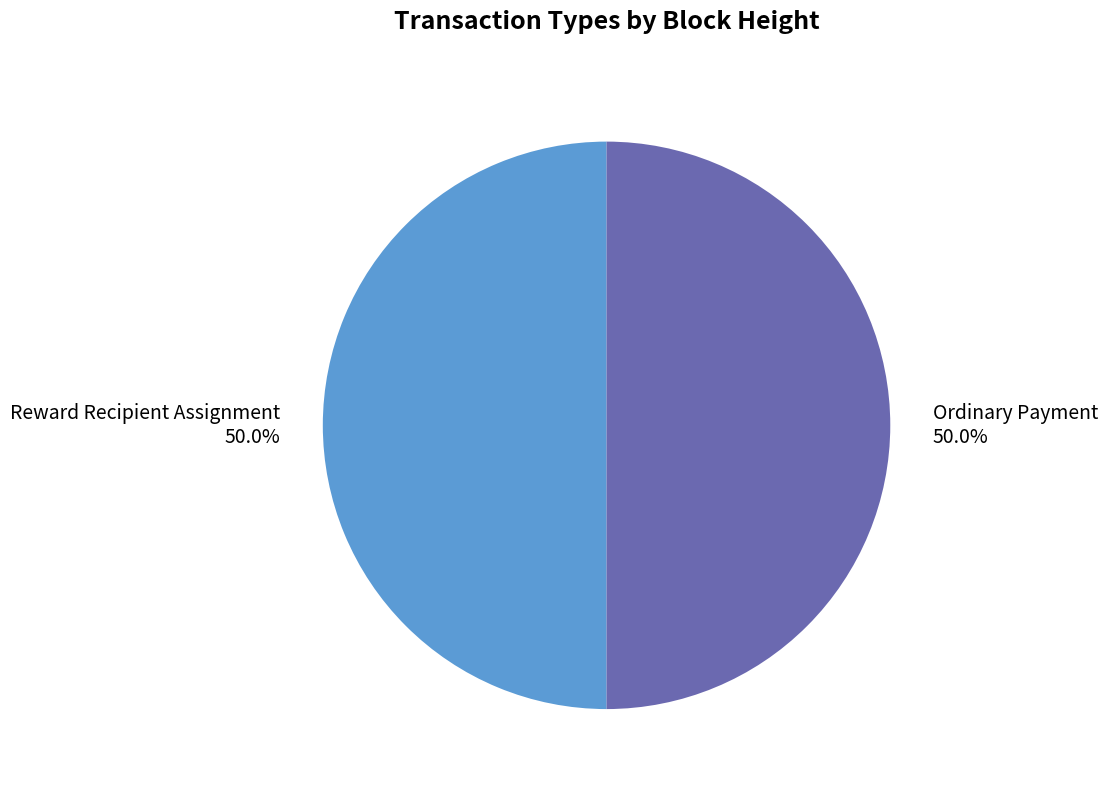

What portion of the pie excludes Ordinary Payment?

50.0%